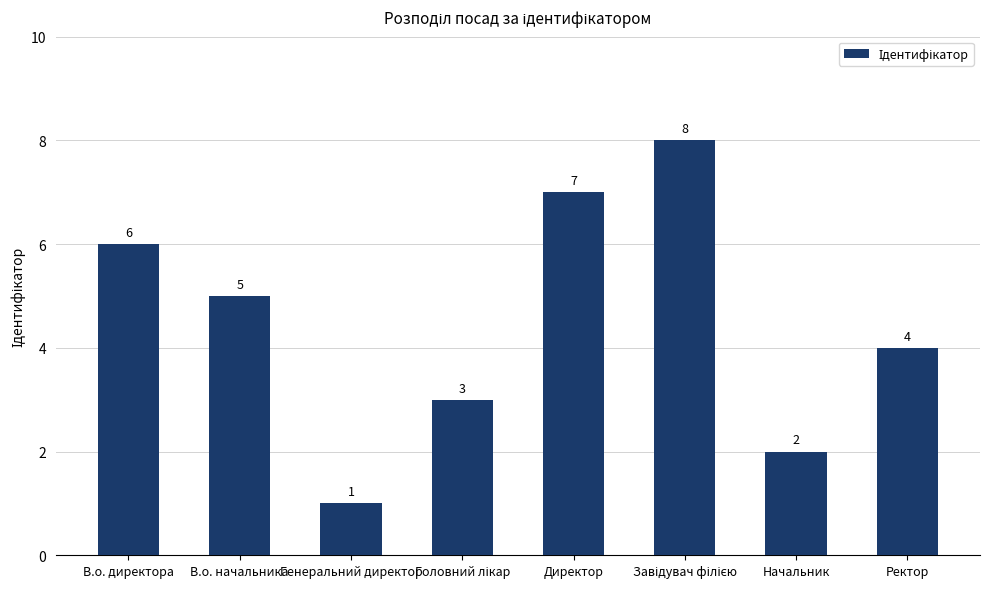

What is the difference between the maximum and minimum values?

7